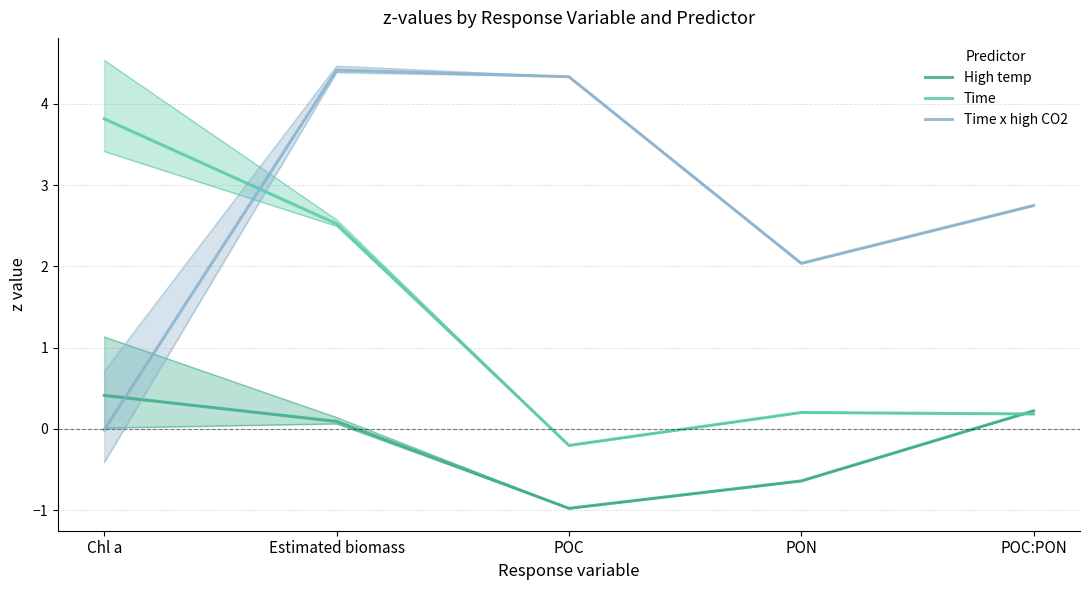

What is the difference between the maximum and minimum values in the High temp series?

1.4